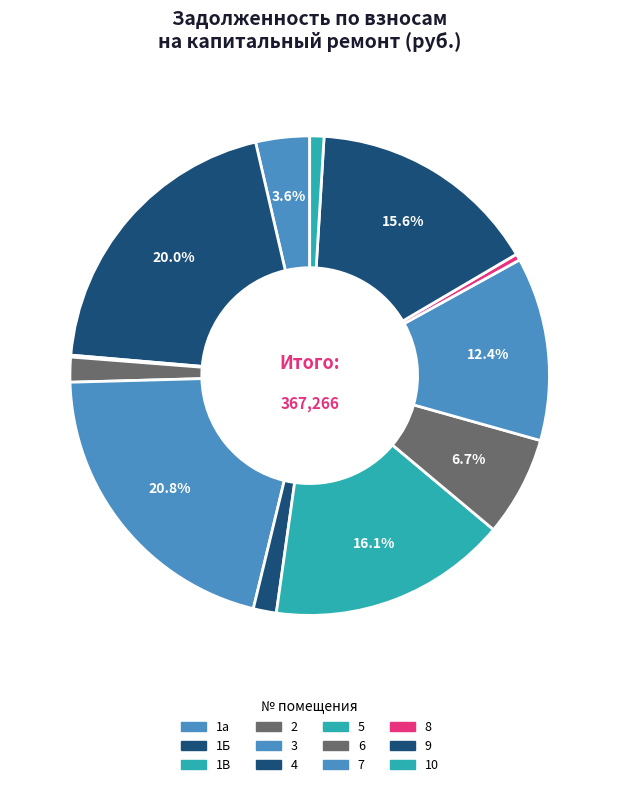

What is the change in value from 1В to 2?

+5706.6